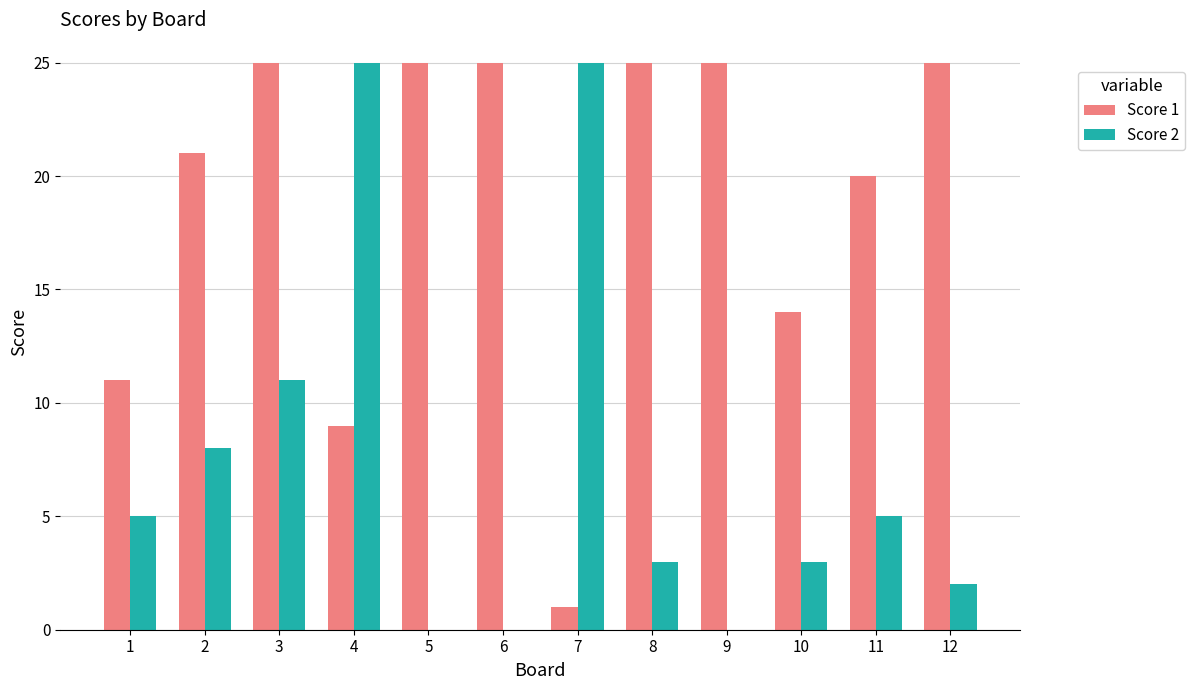

What are all the series names shown in the legend?

Score 1, Score 2